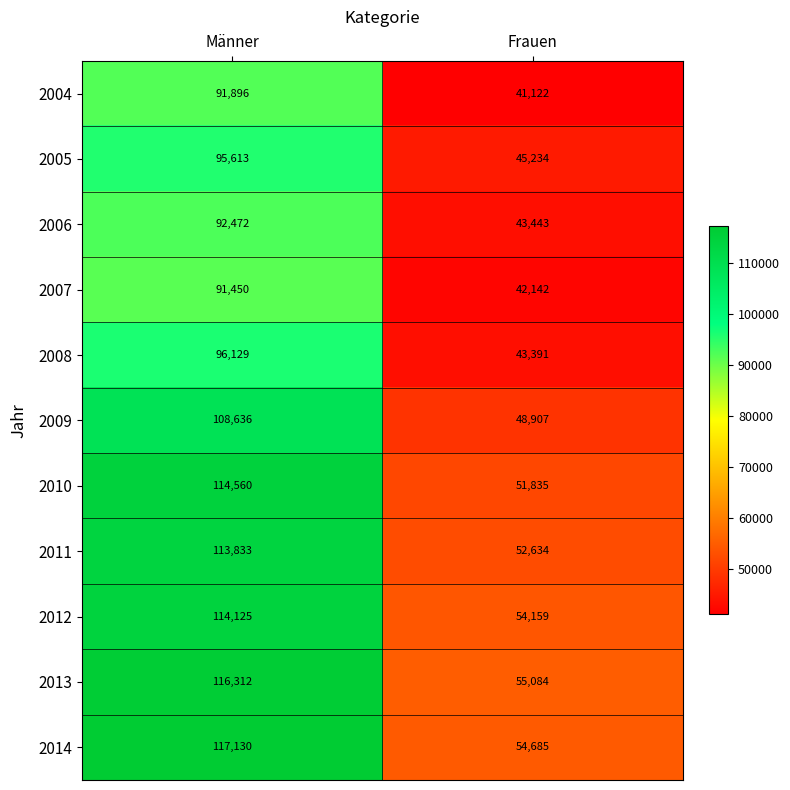

At which category is the sum across all series the highest?

Männer